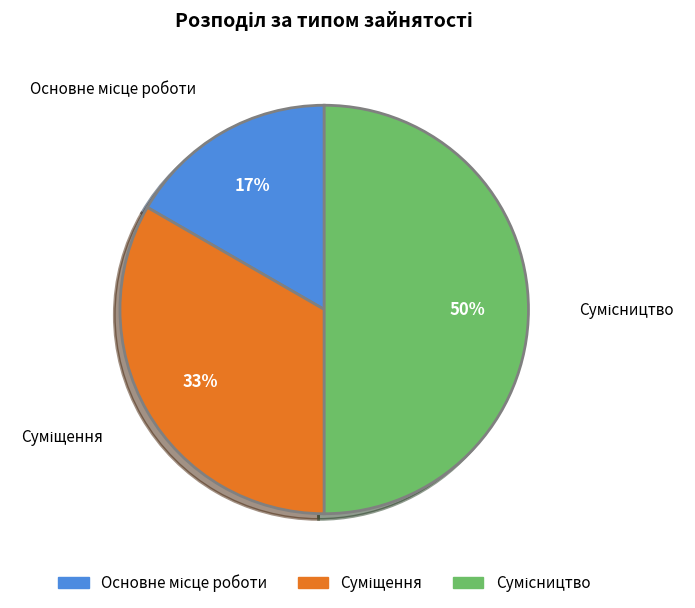

To the nearest percent, what is the difference between the largest and smallest slice percentages?

33%